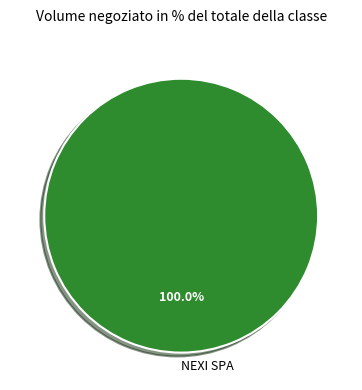

Does any single category account for the majority?

Yes